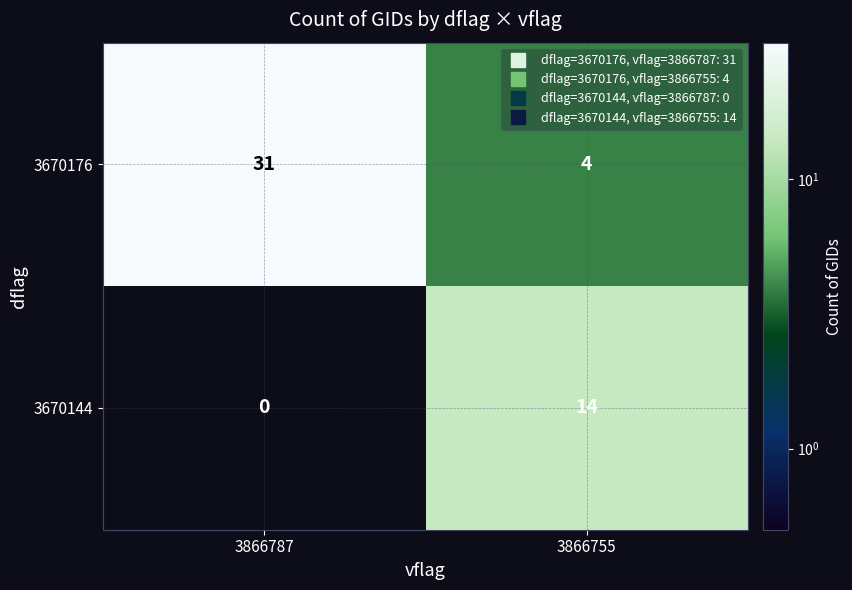

What is the total value across all series at 3866755?

18